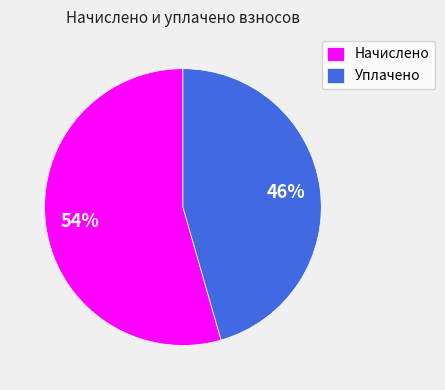

Which has a higher value, Начислено or Уплачено?

Начислено